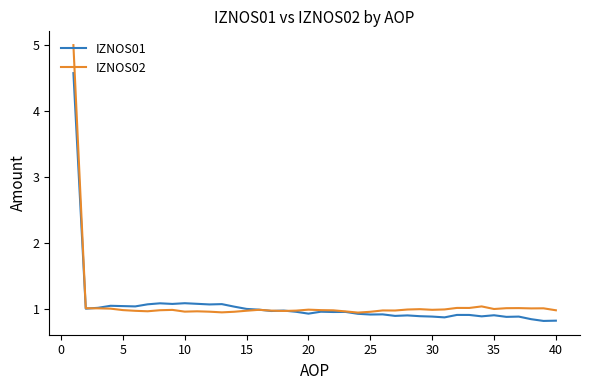

Which series has the widest spread of values?

IZNOS02